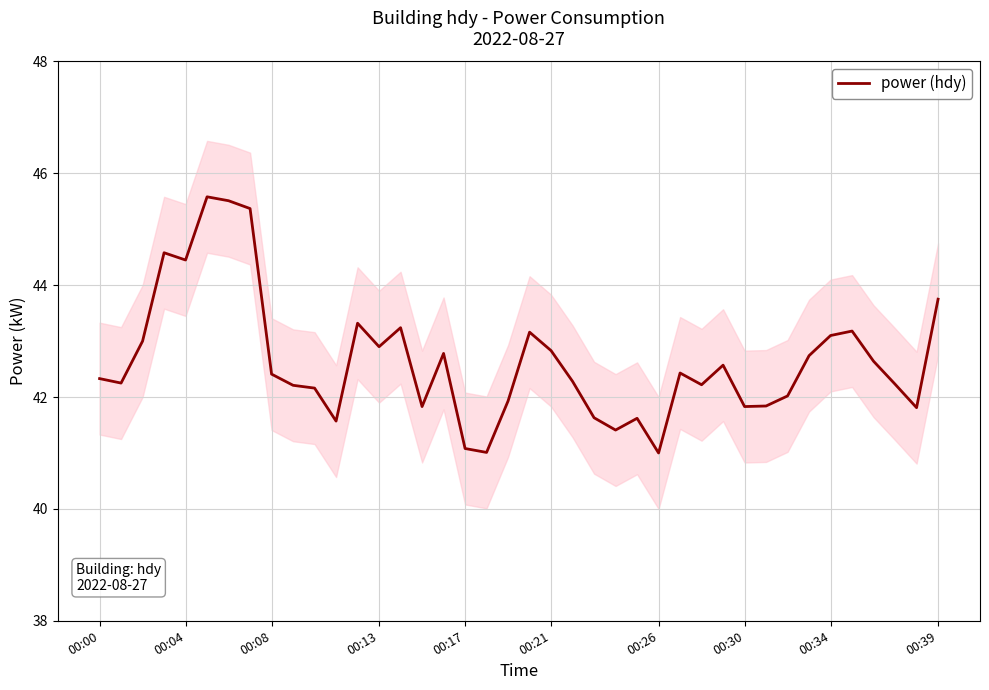

What is the difference between the maximum and minimum values?

4.6